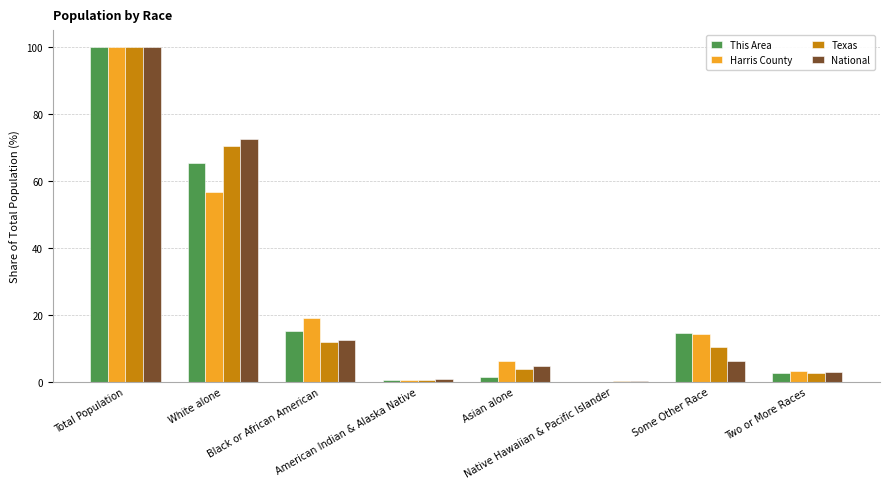

How many series are shown in this chart?

4